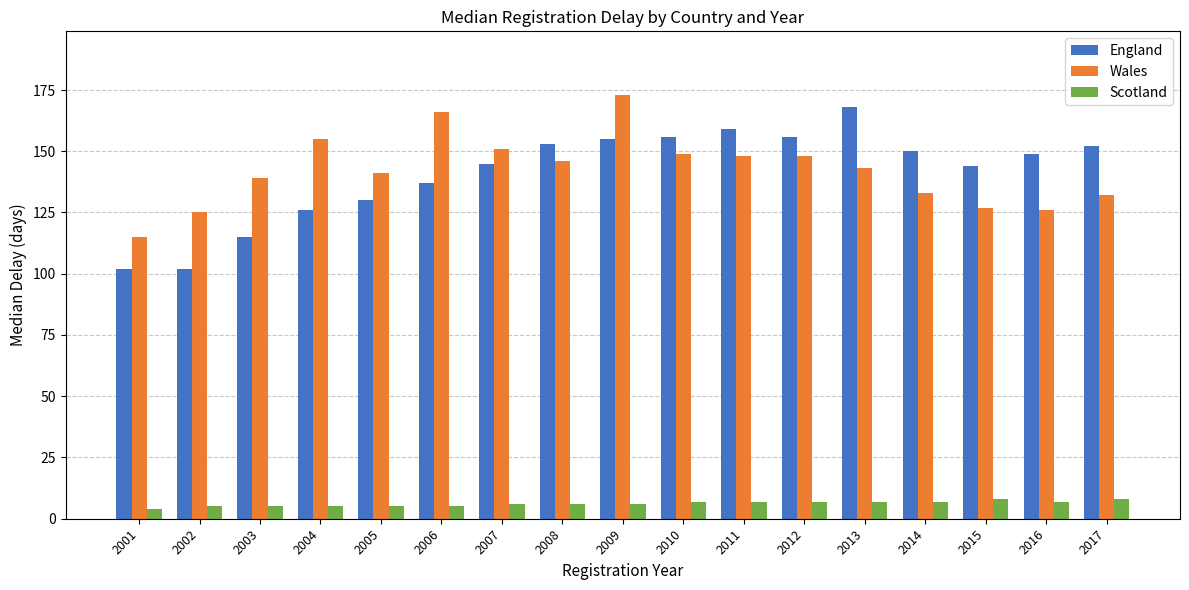

Reading left to right, what are all the values shown in this chart?

England: 102	102	115	126	130	137	145	153	155	156	159	156	168	150	144	149	152
Wales: 115	125	139	155	141	166	151	146	173	149	148	148	143	133	127	126	132
Scotland: 4	5	5	5	5	5	6	6	6	7	7	7	7	7	8	7	8